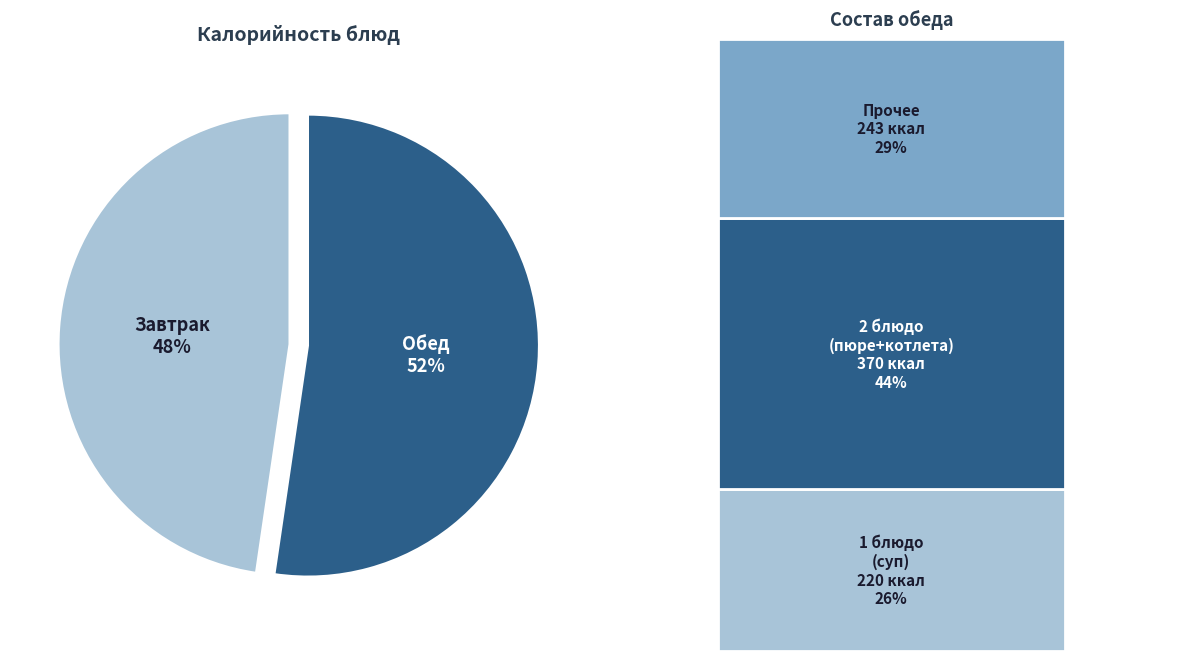

To the nearest percent, what is the average slice percentage?

50%